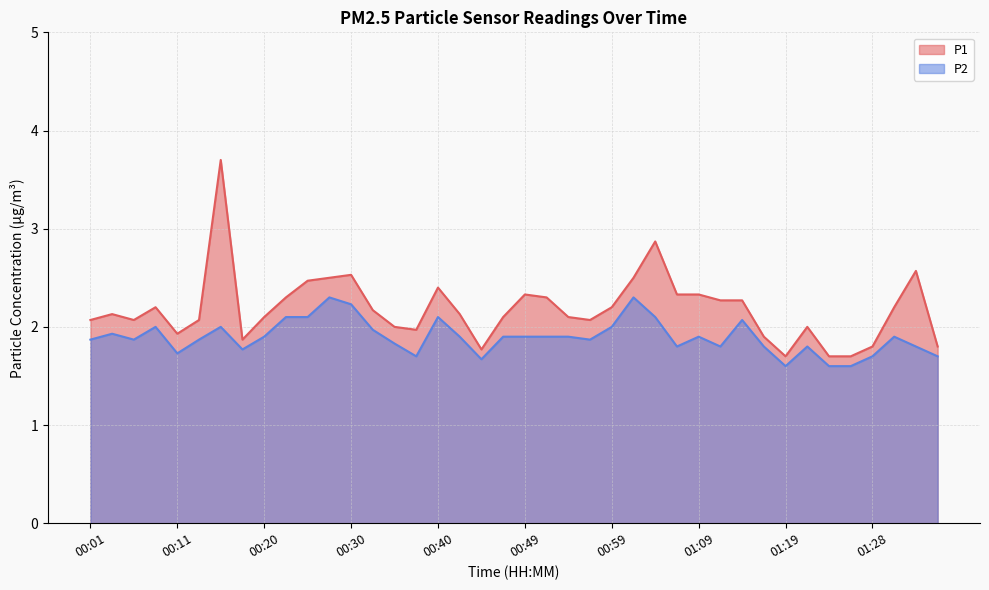

Where is the first local minimum for P1?

00:06